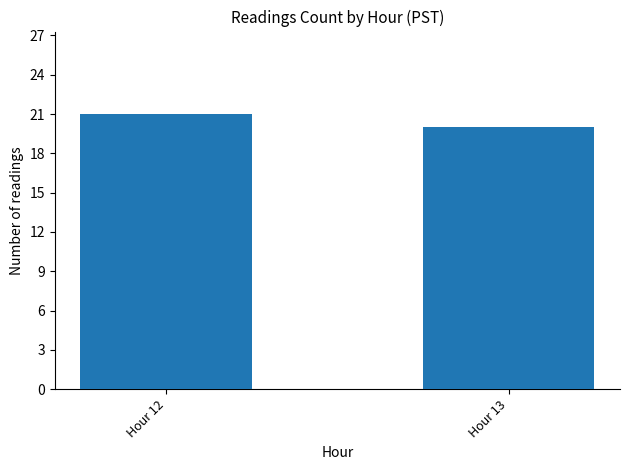

Between Hour 13 and Hour 12, which is larger?

Hour 12